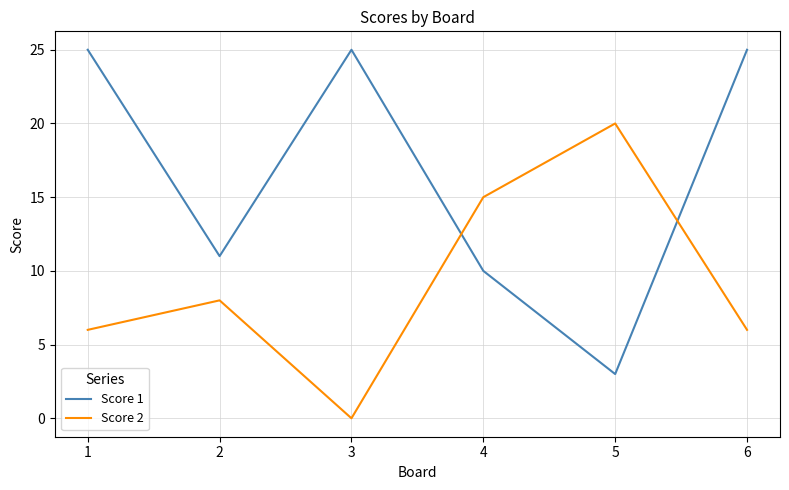

How many interior local peaks does the Score 2 series have?

2